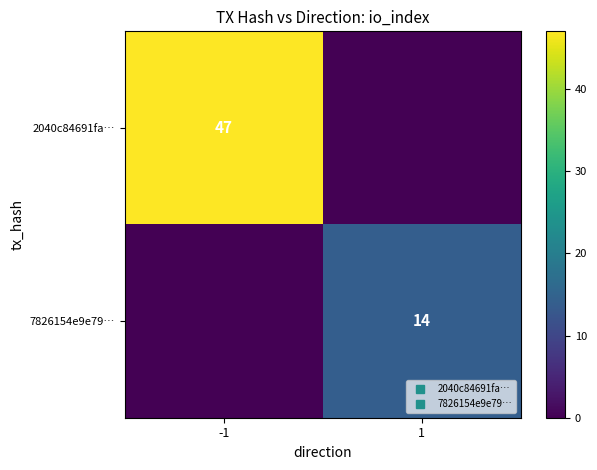

Count the number of categories in the chart.

2